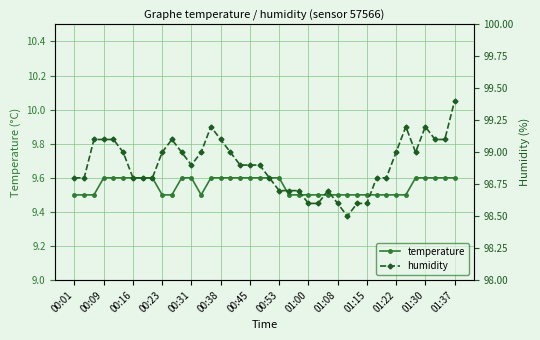

Which series has the largest range (max minus min)?

humidity